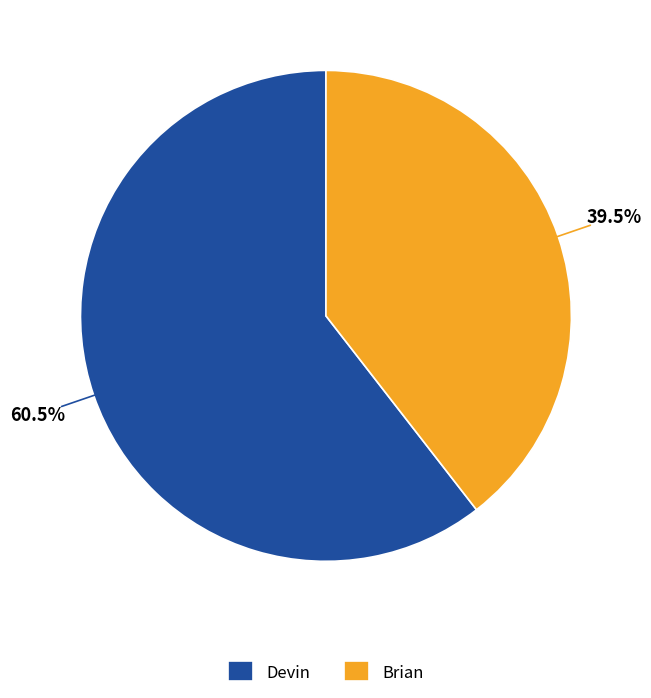

Combined, do Devin and Brian account for over 50%?

Yes